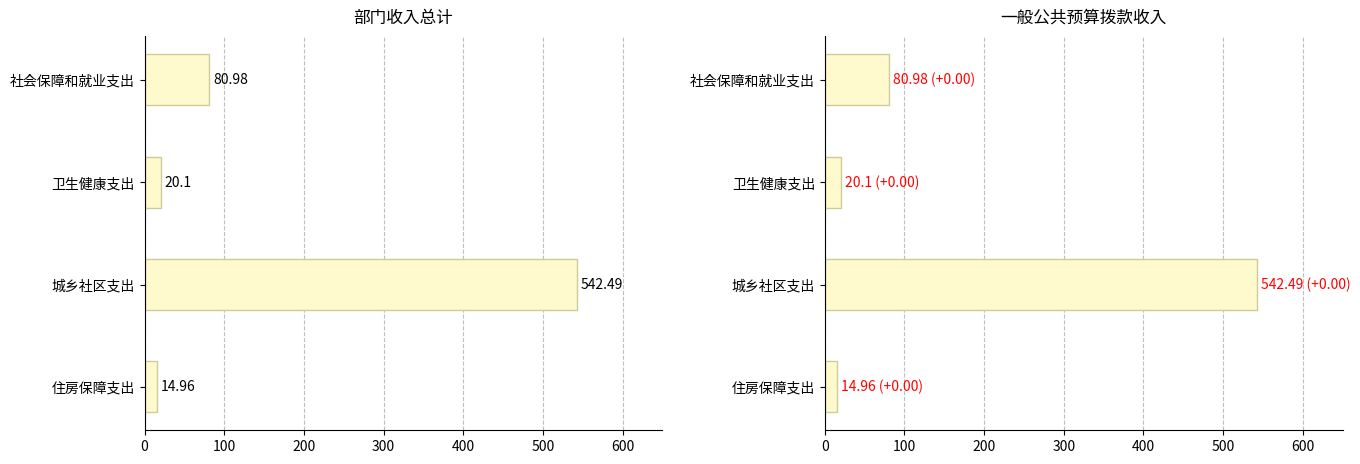

Reading right to left, transcribe all the data shown in this chart.

总计: 15.0	542.5	20.1	81.0
一般公共预算拨款收入: 15.0	542.5	20.1	81.0